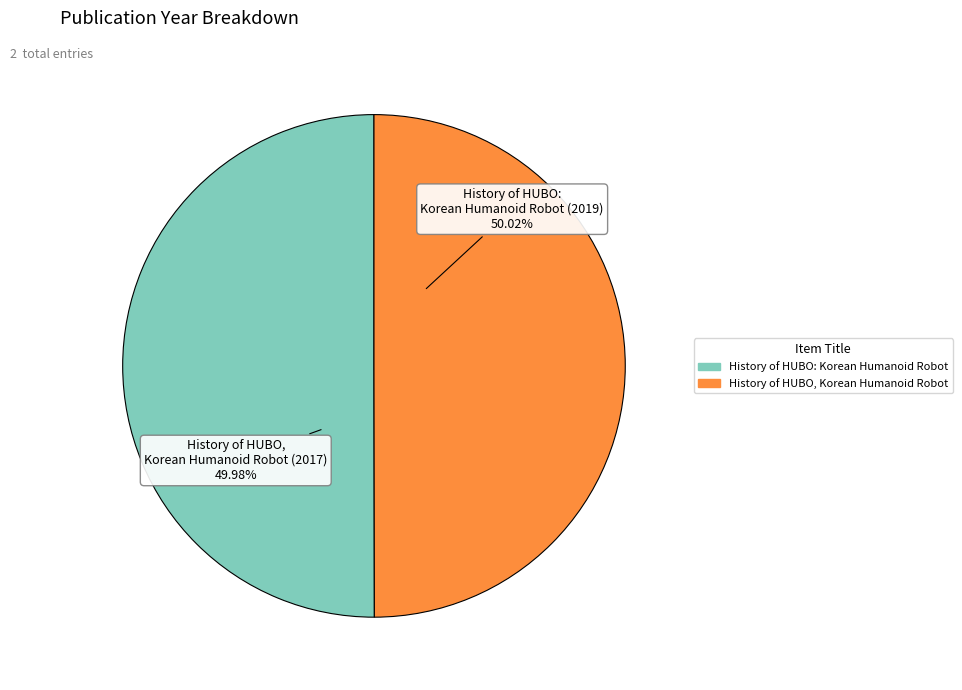

Is the sum of History of HUBO, Korean Humanoid Robot and History of HUBO: Korean Humanoid Robot greater than half?

Yes